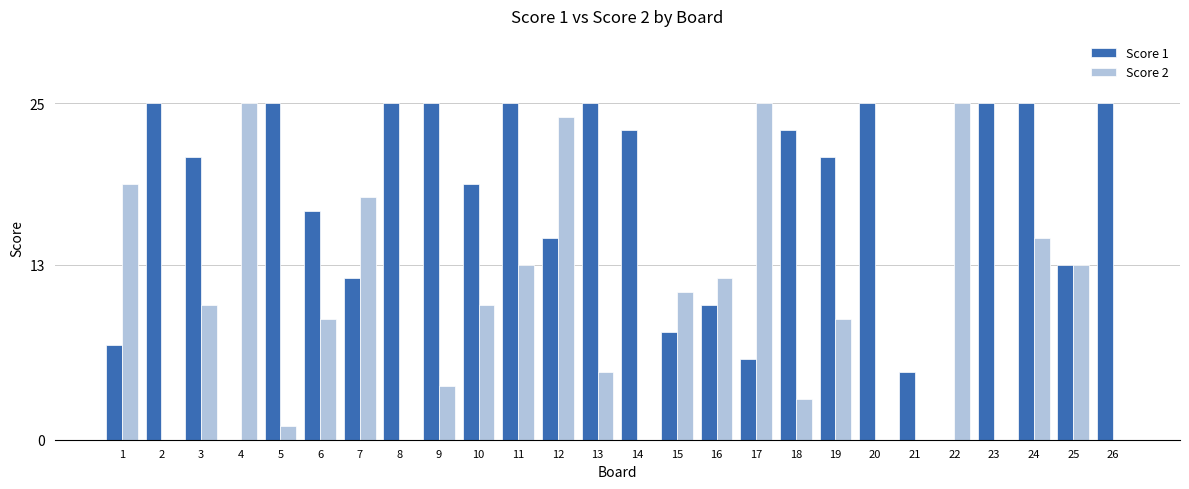

What is the maximum value shown in the chart?

25